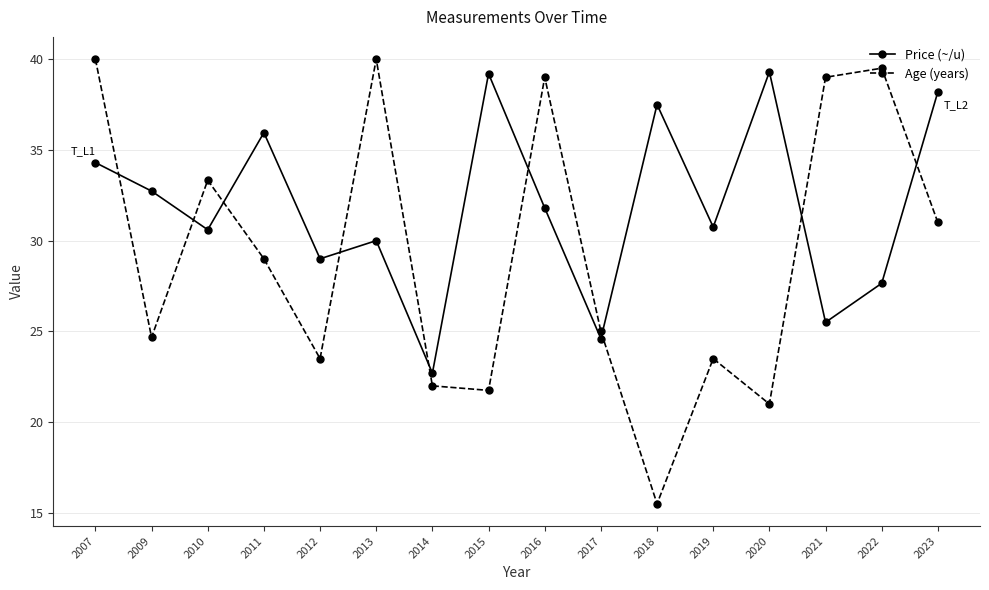

Count the number of data series in this chart.

2